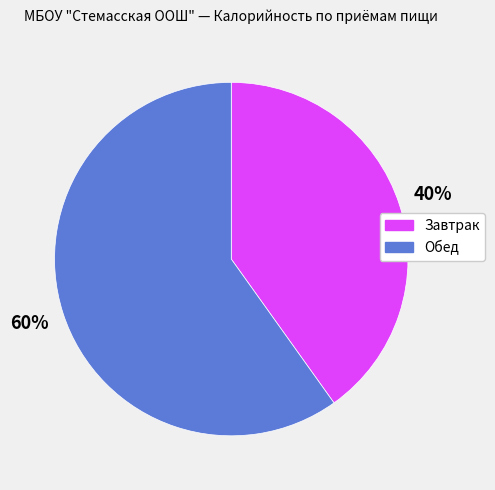

What is the ratio of the value at Завтрак to the value at Обед?

0.7